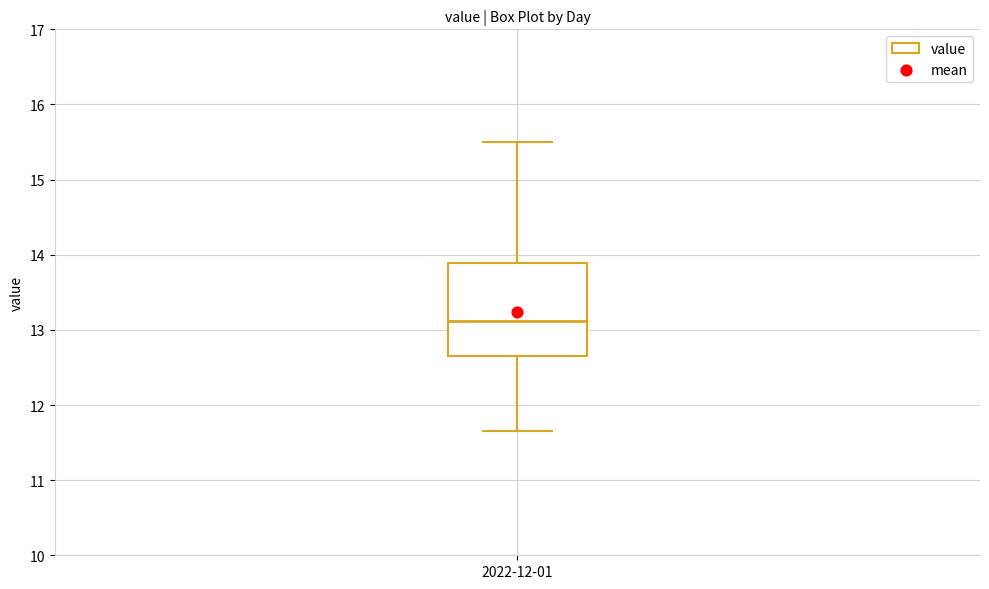

Read this box plot against the y-axis: the position of the median line, the range covered by the box, and the ends of both whiskers. The values are not printed on the chart, so give them approximately, as read against the axis.

median 13.1, box 12.7 to 13.9, whiskers 11.7 to 15.5